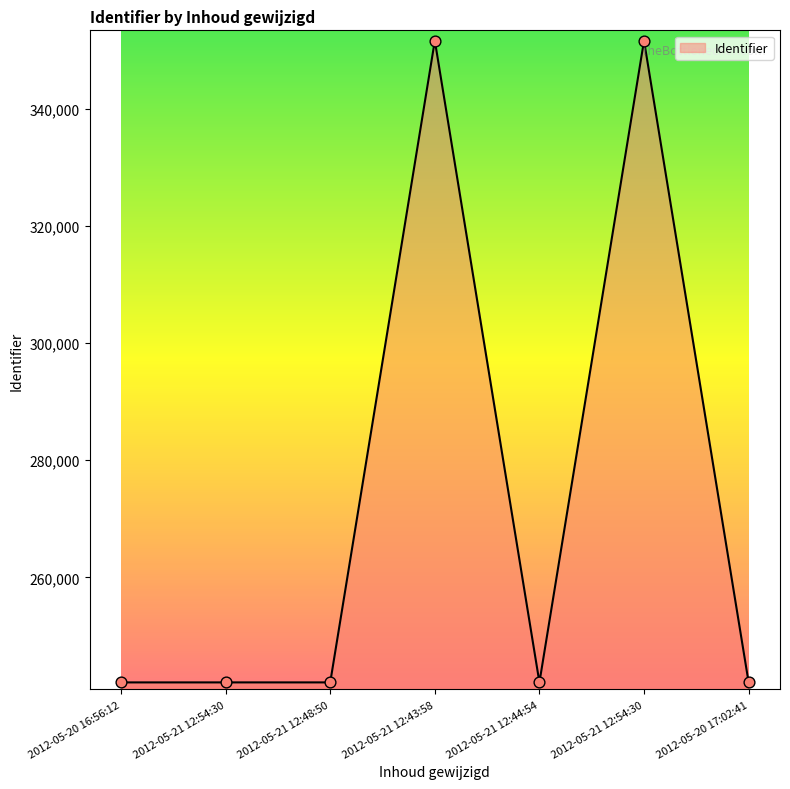

Between 2012-05-21 12:43:58 and 2012-05-21 12:48:50, which is larger?

2012-05-21 12:43:58